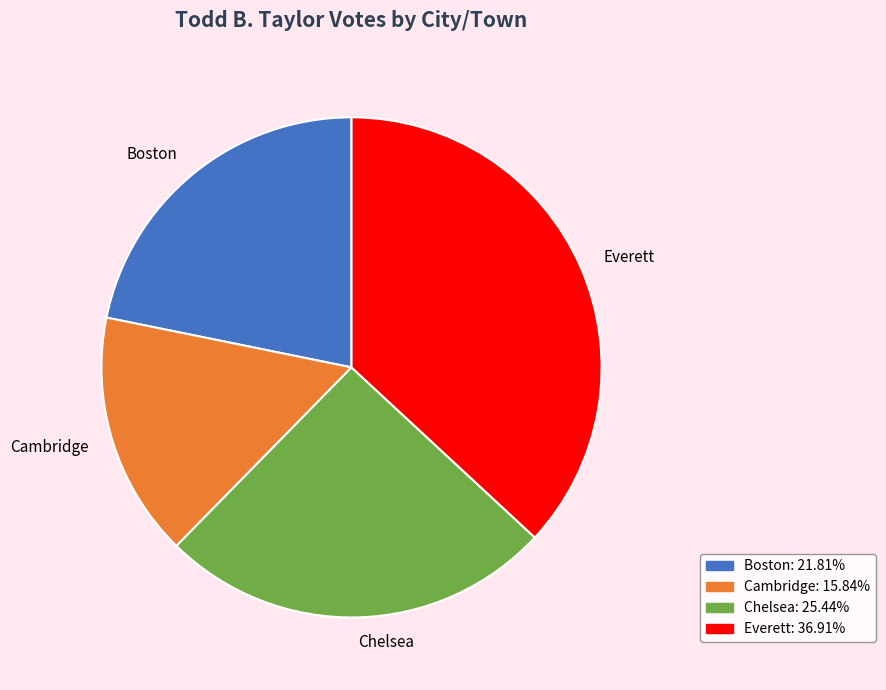

Does Everett represent more than half of the total?

No